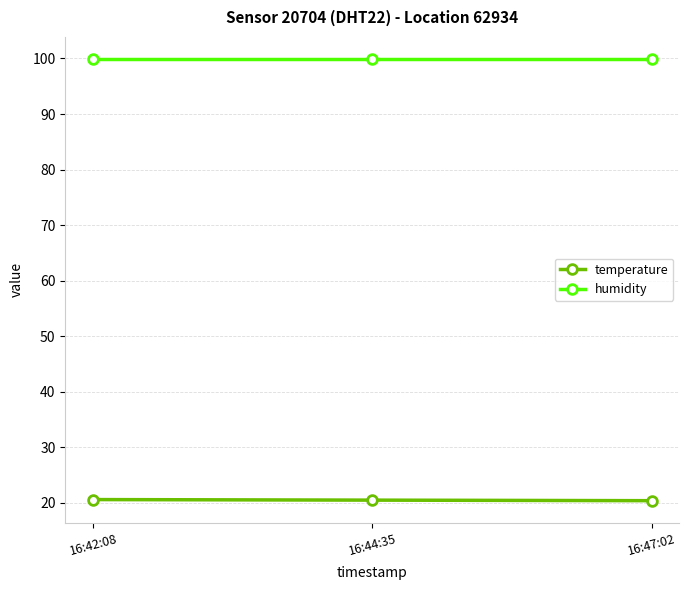

What is the difference between the highest and lowest values at 16:47:02?

79.5